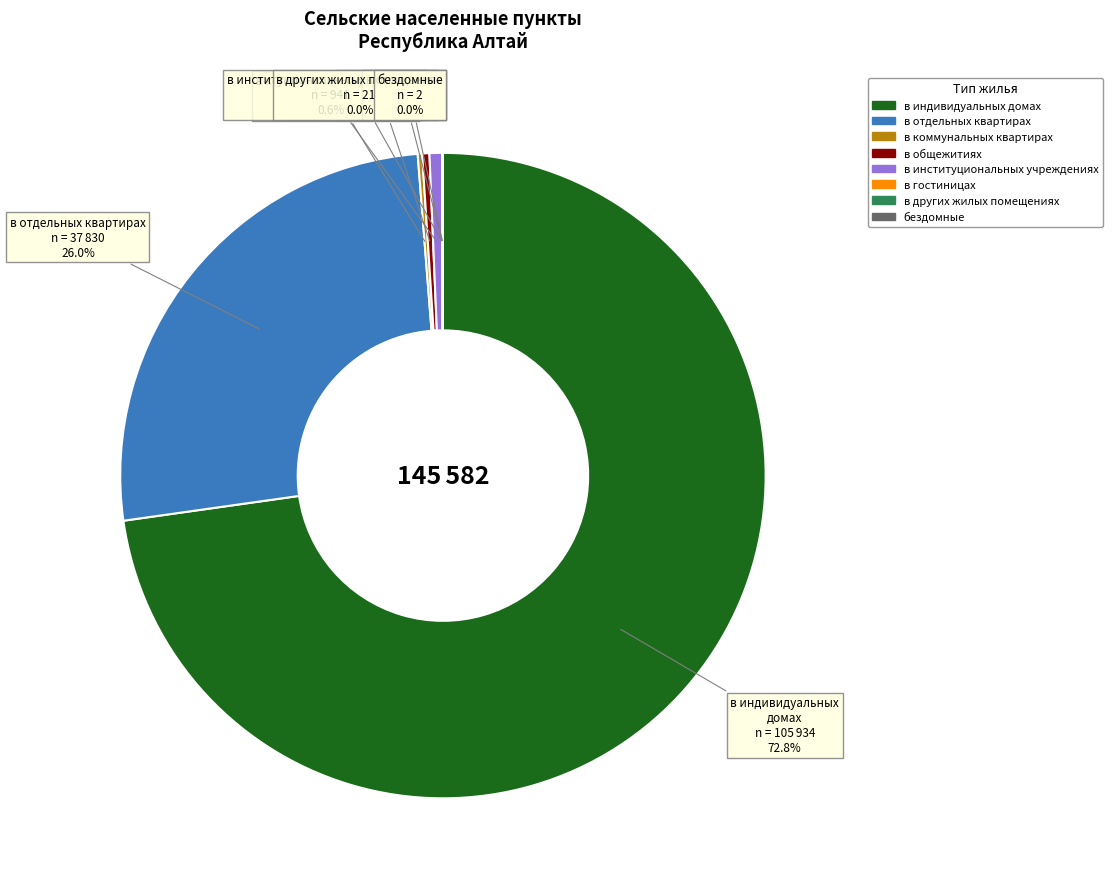

Combined, do в индивидуальных домах and в институциональных учреждениях account for over 50%?

Yes